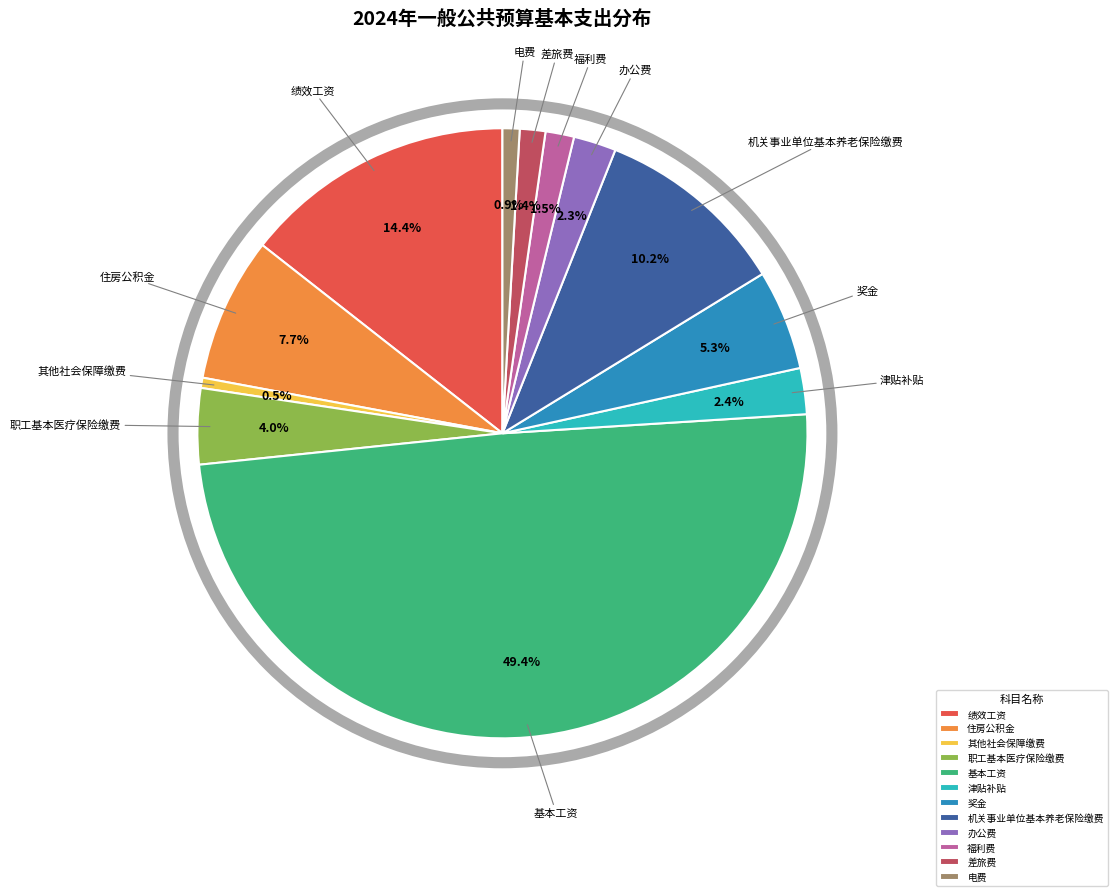

Count the number of slices in the pie.

12